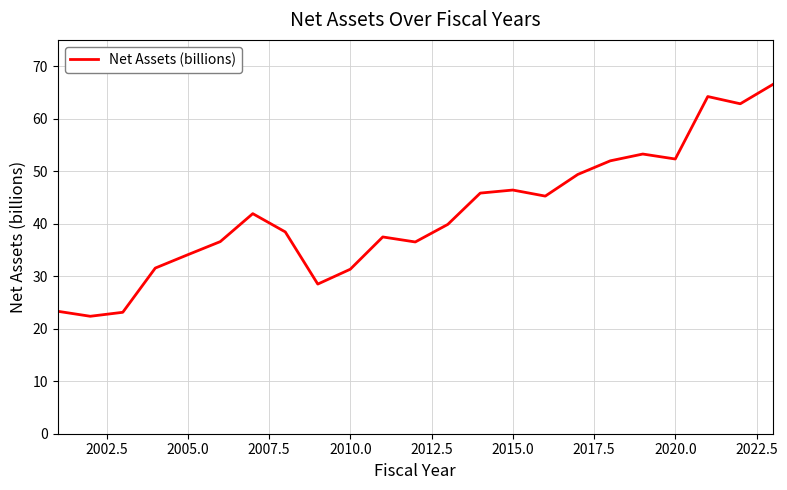

What is the maximum value shown in the chart?

66.5